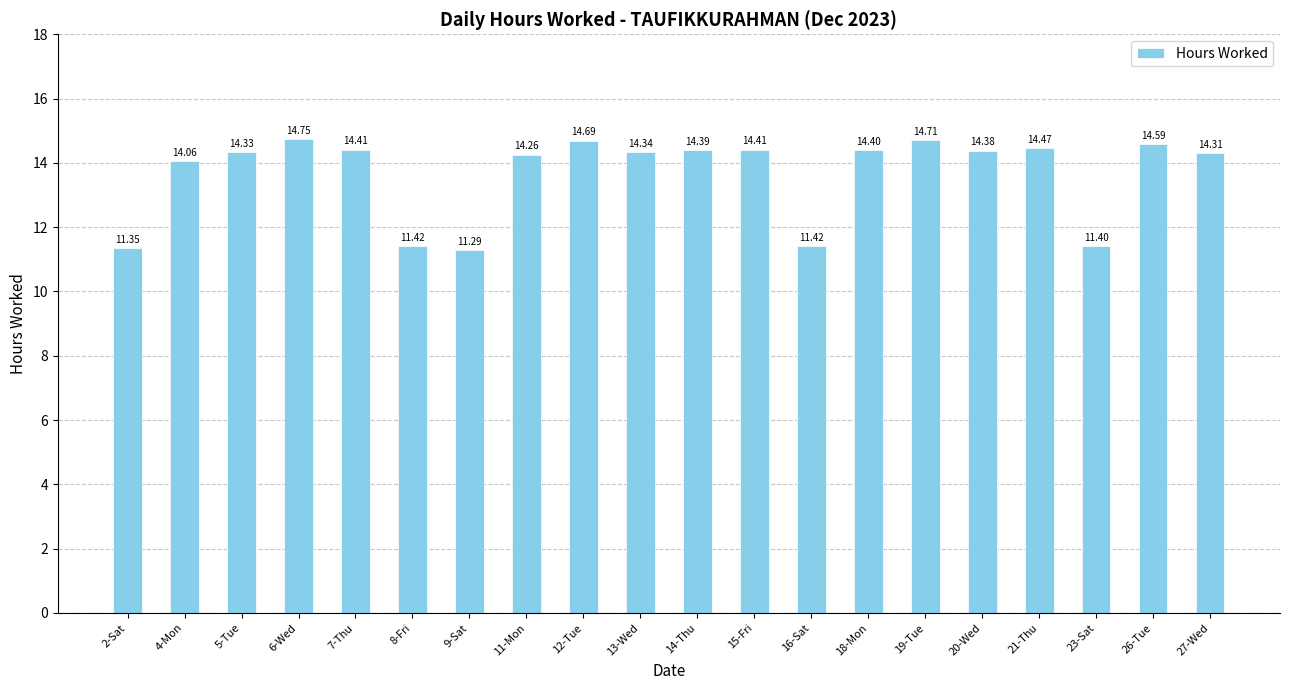

Which label corresponds to the largest value in the chart?

6-Wed